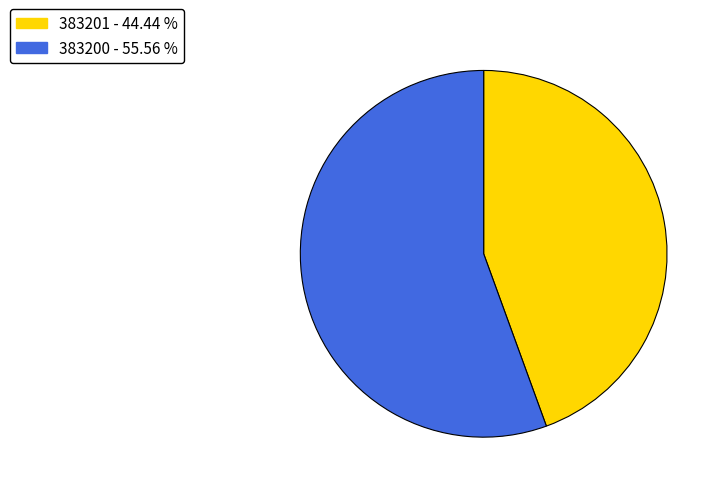

Is it true that 383200 is 56% of the pie?

True